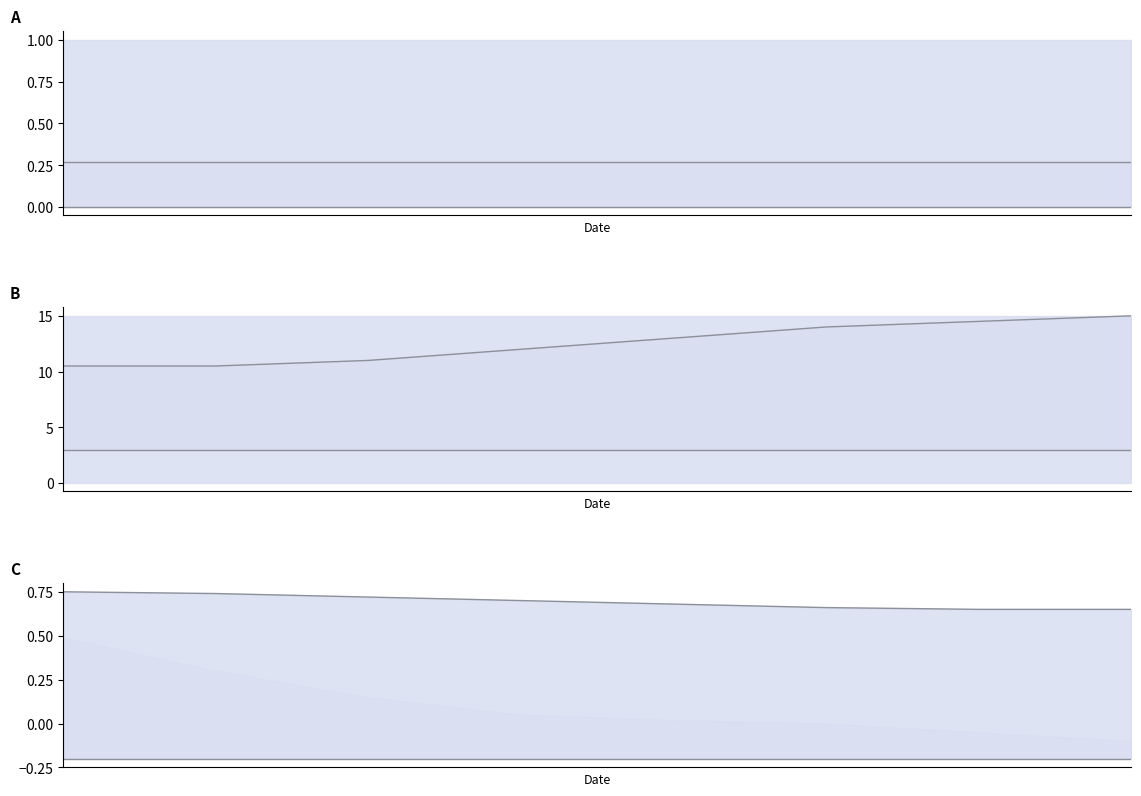

Reading left to right, extract all data points from this chart.

upper bound: 0.8	0.7	0.7	0.7	0.7	0.7	0.7	0.7
lower bound: -0.2	-0.2	-0.2	-0.2	-0.2	-0.2	-0.2	-0.2
lower line: 3.0	3.0	3.0	3.0	3.0	3.0	3.0	3.0
upper line: 10.5	10.5	11.0	12.0	13.0	14.0	14.5	15.0